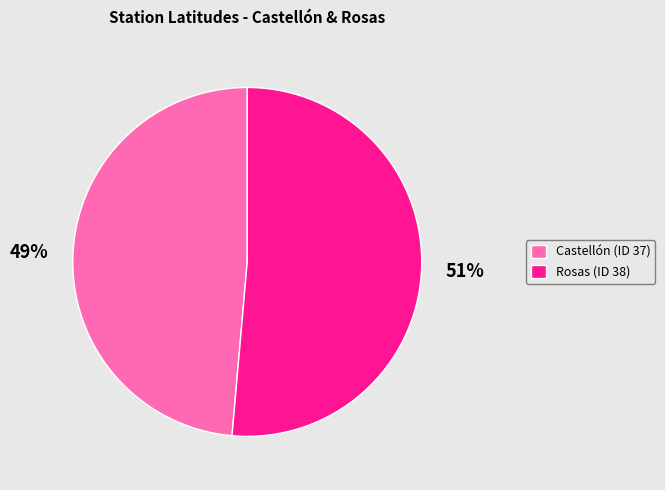

To the nearest percent, what is the combined percentage of Castellón (ID 37) and Rosas (ID 38)?

100%